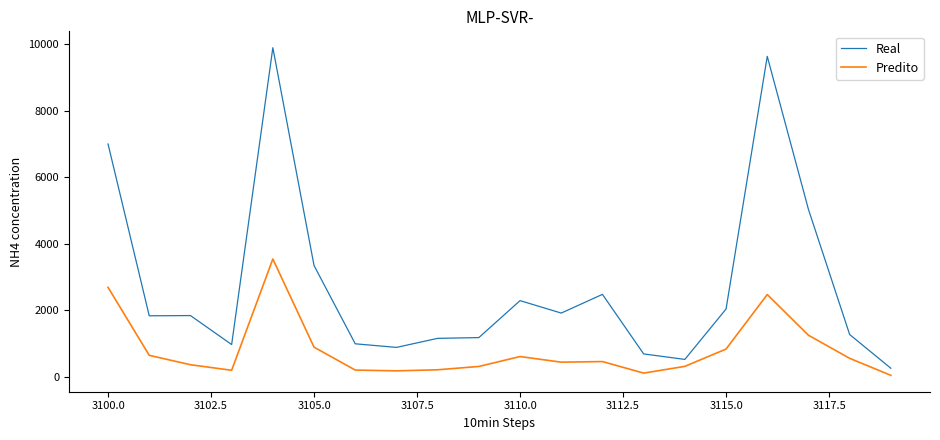

What is the difference between the maximum and minimum values in the Real series?

9636